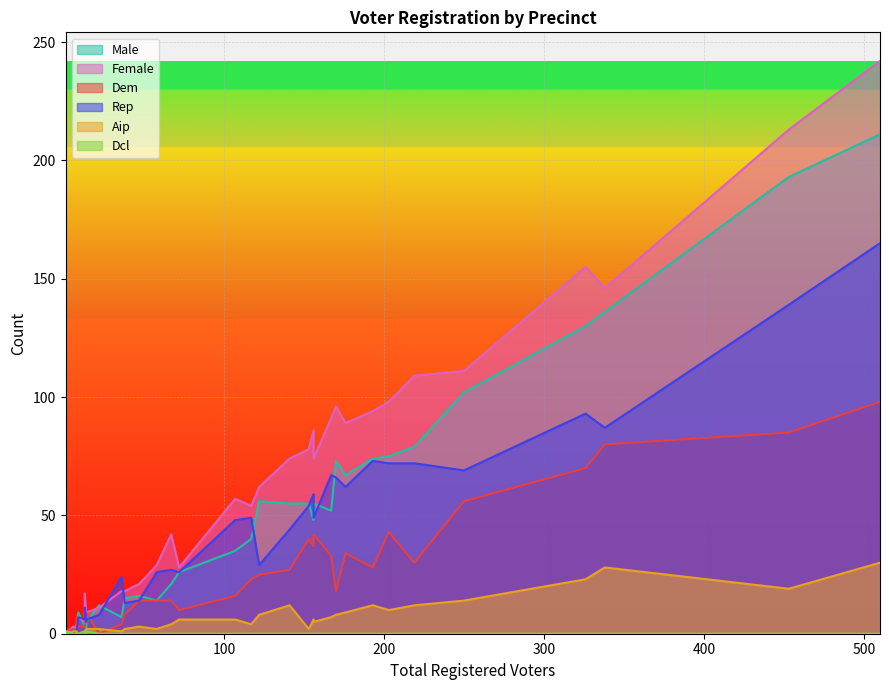

At how many categories does at least one series exceed 154?

3